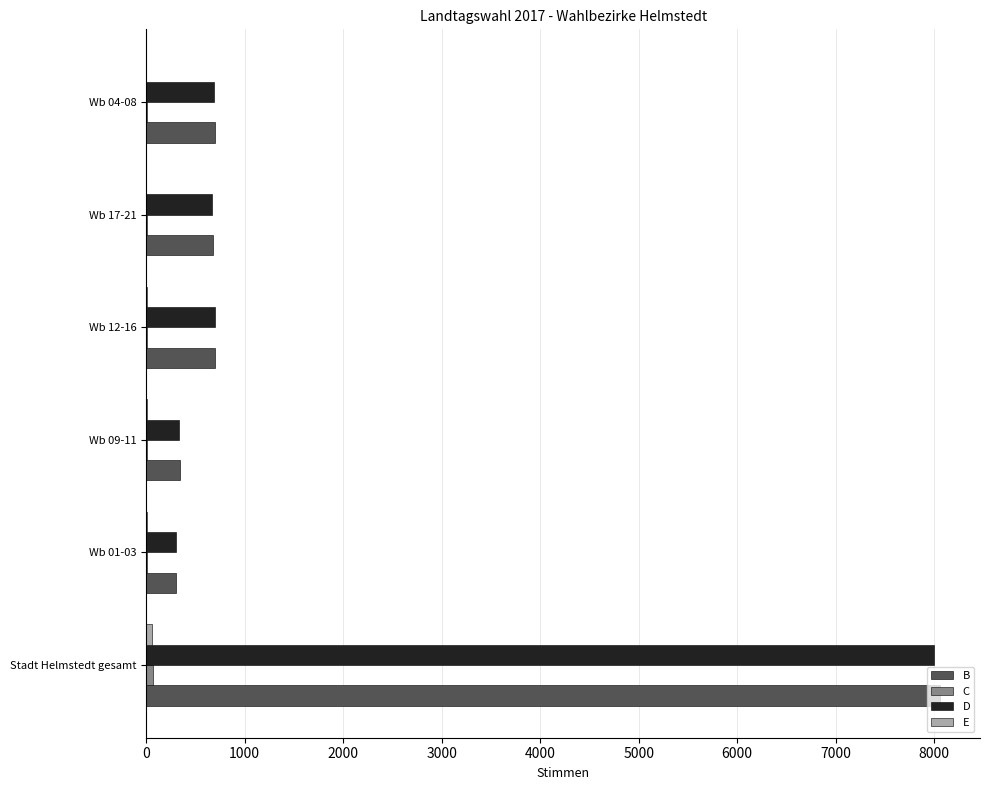

What is the maximum value for B?

8062